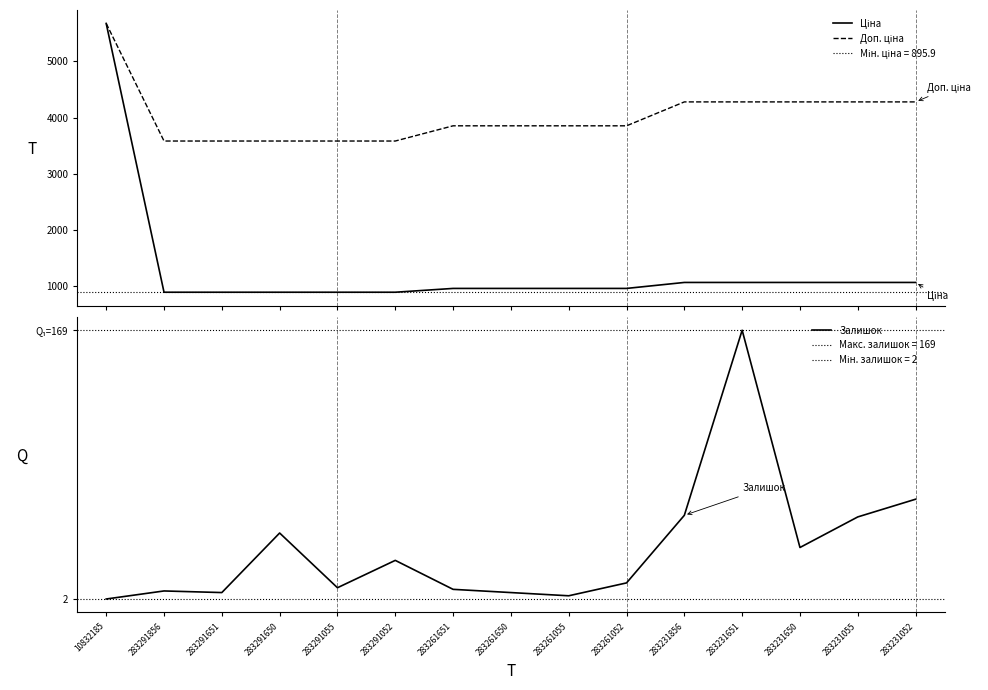

Reading left to right, what are all the values shown in this chart?

Ціна: 10832185=5673.8	283291856=895.9	283291651=895.9	283291650=895.9	283291055=895.9	283291052=895.9	283261651=963.5	283261650=963.5	283261055=963.5	283261052=963.5	283231856=1069.8	283231651=1069.8	283231650=1069.8	283231055=1069.8	283231052=1069.8
Доп. ціна: 10832185=5673.8	283291856=3583.6	283291651=3583.6	283291650=3583.6	283291055=3583.6	283291052=3583.6	283261651=3854.0	283261650=3854.0	283261055=3854.0	283261052=3854.0	283231856=4279.1	283231651=4279.1	283231650=4279.1	283231055=4279.1	283231052=4279.1
Залишок: 10832185=2.0	283291856=7.0	283291651=6.0	283291650=43.0	283291055=9.0	283291052=26.0	283261651=8.0	283261650=6.0	283261055=4.0	283261052=12.0	283231856=54.0	283231651=169.0	283231650=34.0	283231055=53.0	283231052=64.0